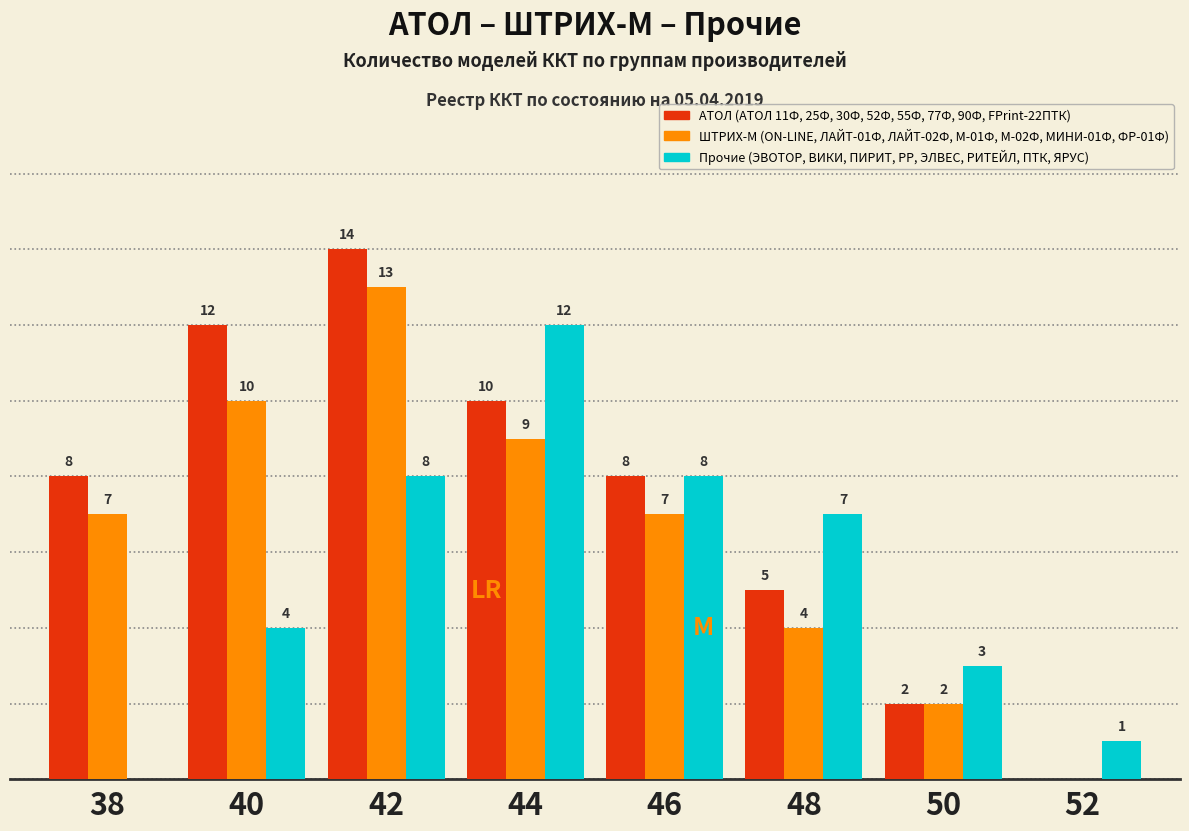

Between 44 and 52, which series saw the biggest shift?

Прочие (ЭВОТОР, ВИКИ, ПИРИТ, РР, ЭЛВЕС, РИТЕЙЛ, ПТК, ЯРУС)